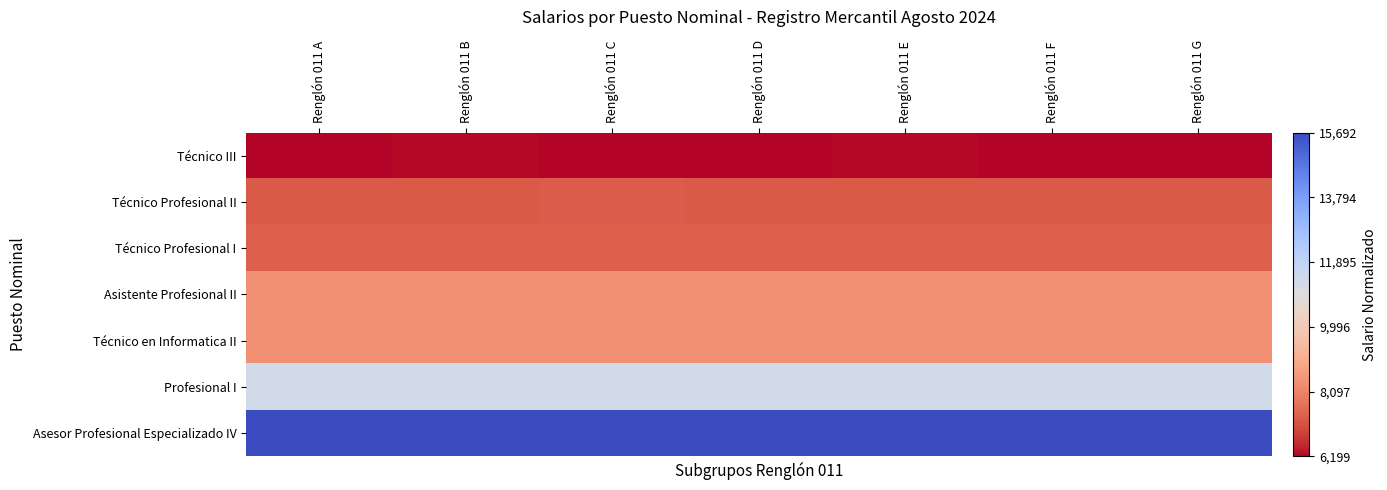

At how many categories does at least one series exceed 0?

7